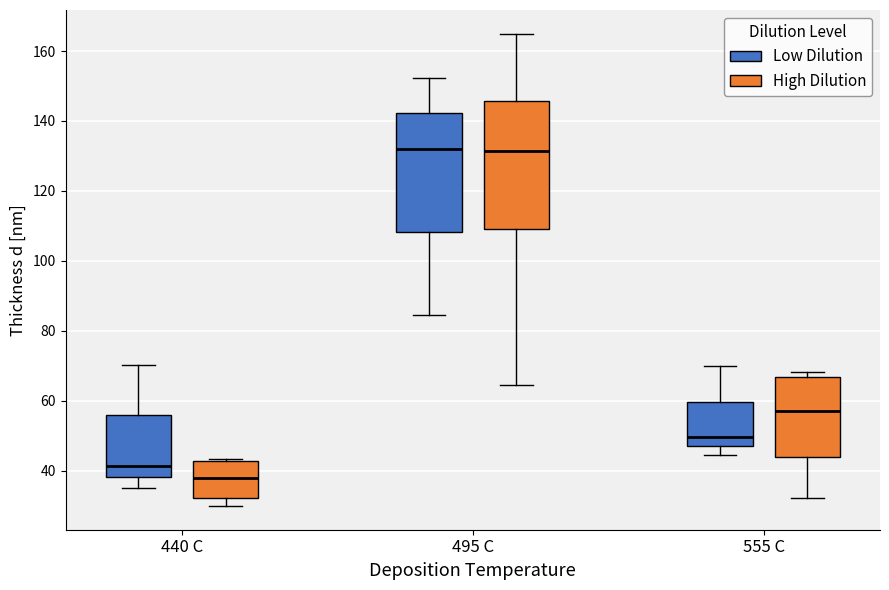

Reading left to right, read every box against the y-axis: the position of its median line, the range the box covers, and the ends of its whiskers. The values are not printed on the chart, so give them approximately, as read against the axis.

440 C (Low Dilution): median 42, box 38 to 56, whiskers 36 to 70
440 C (High Dilution): median 38, box 32 to 42, whiskers 30 to 44
495 C (Low Dilution): median 132, box 108 to 142, whiskers 84 to 152
495 C (High Dilution): median 132, box 108 to 146, whiskers 64 to 164
555 C (Low Dilution): median 50, box 48 to 60, whiskers 44 to 70
555 C (High Dilution): median 58, box 44 to 66, whiskers 32 to 68